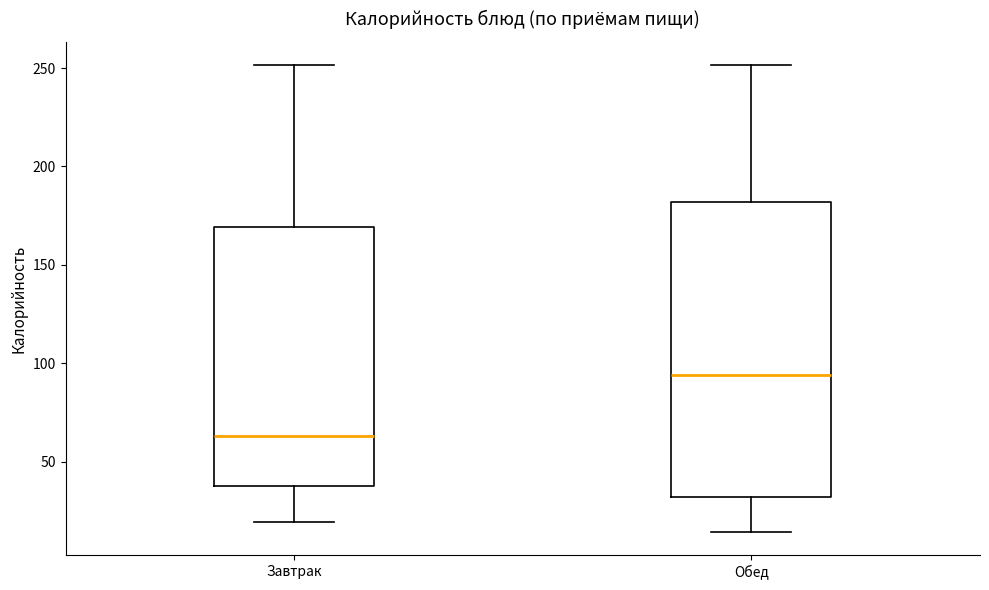

Which box is the tallest, from its lower edge to its upper edge?

Обед